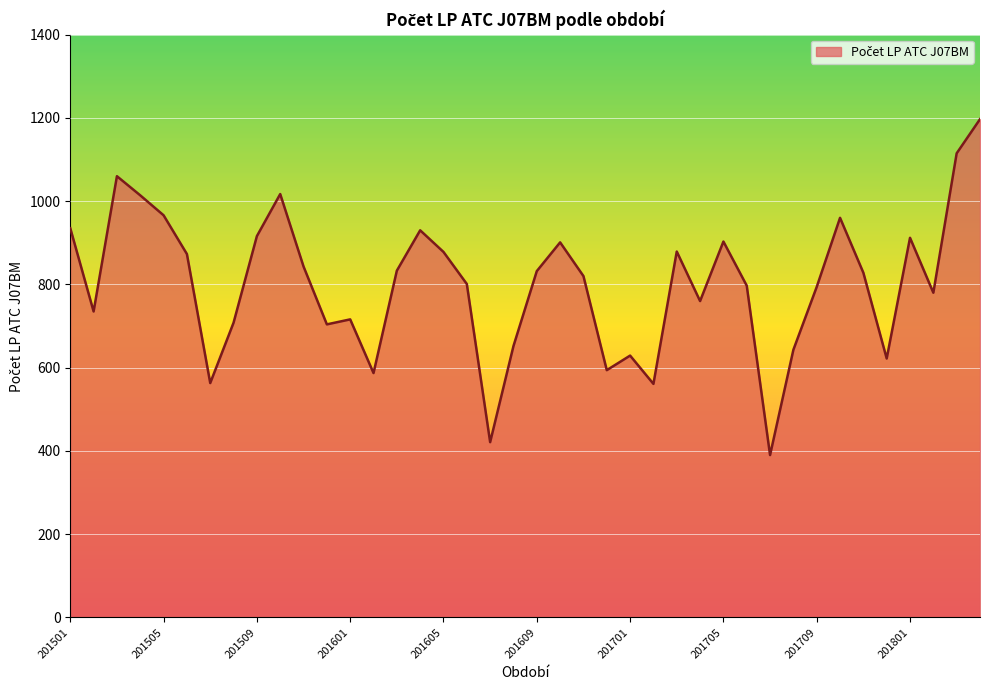

What is the smallest value displayed?

390.0